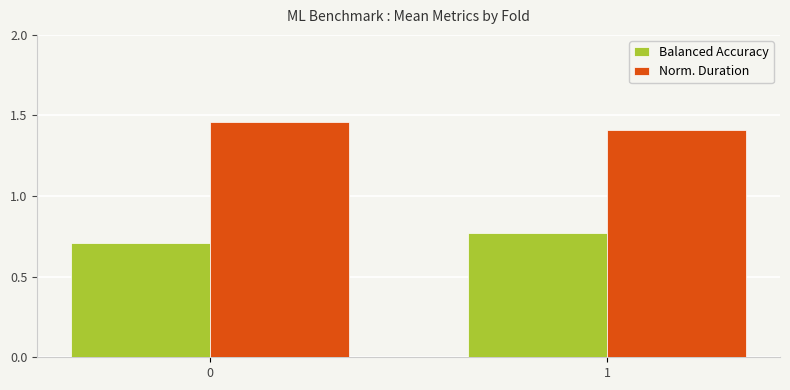

At which label does Balanced Accuracy reach its peak?

1